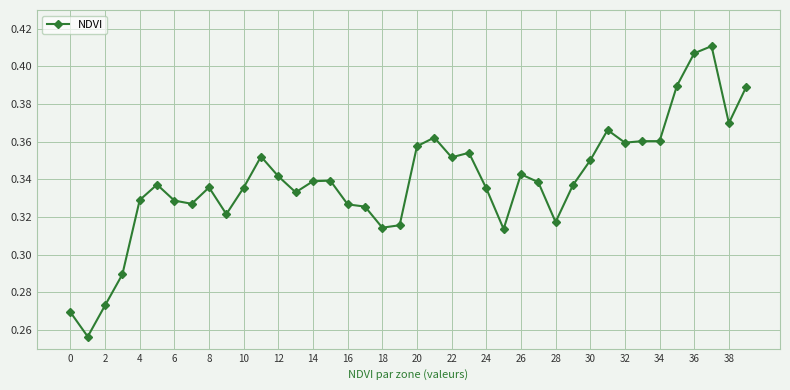

True or false: the data has more than 2 interior local peaks.

True